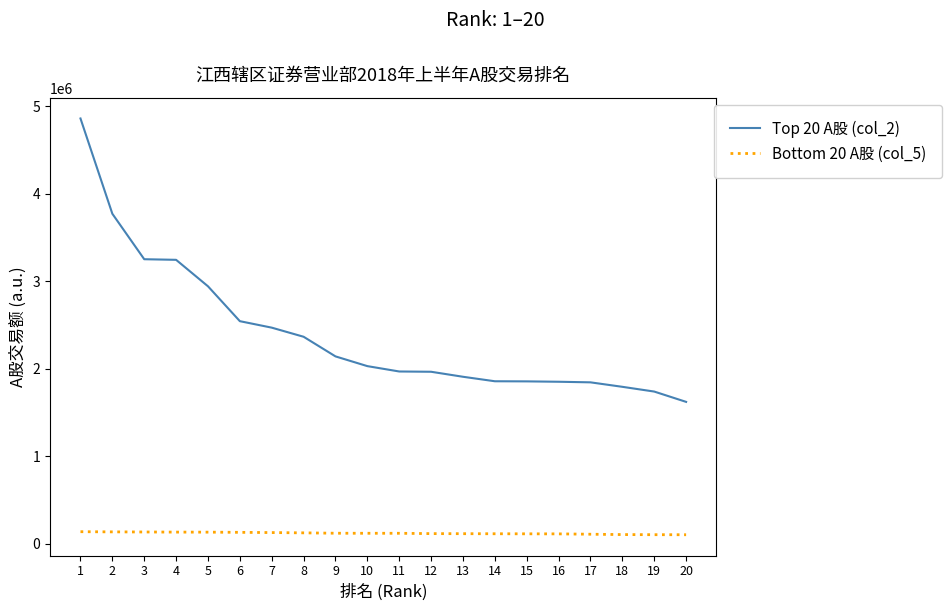

Which series has the widest spread of values?

Top 20 A股 (col_2)